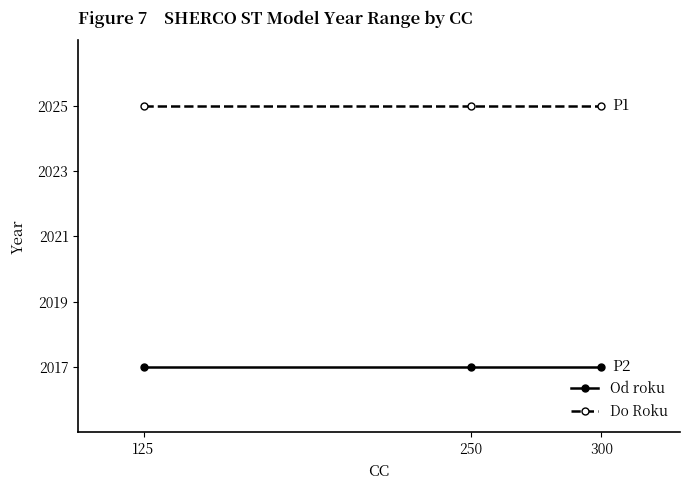

What is the value of the Do Roku point at the 3rd from the left?

2025